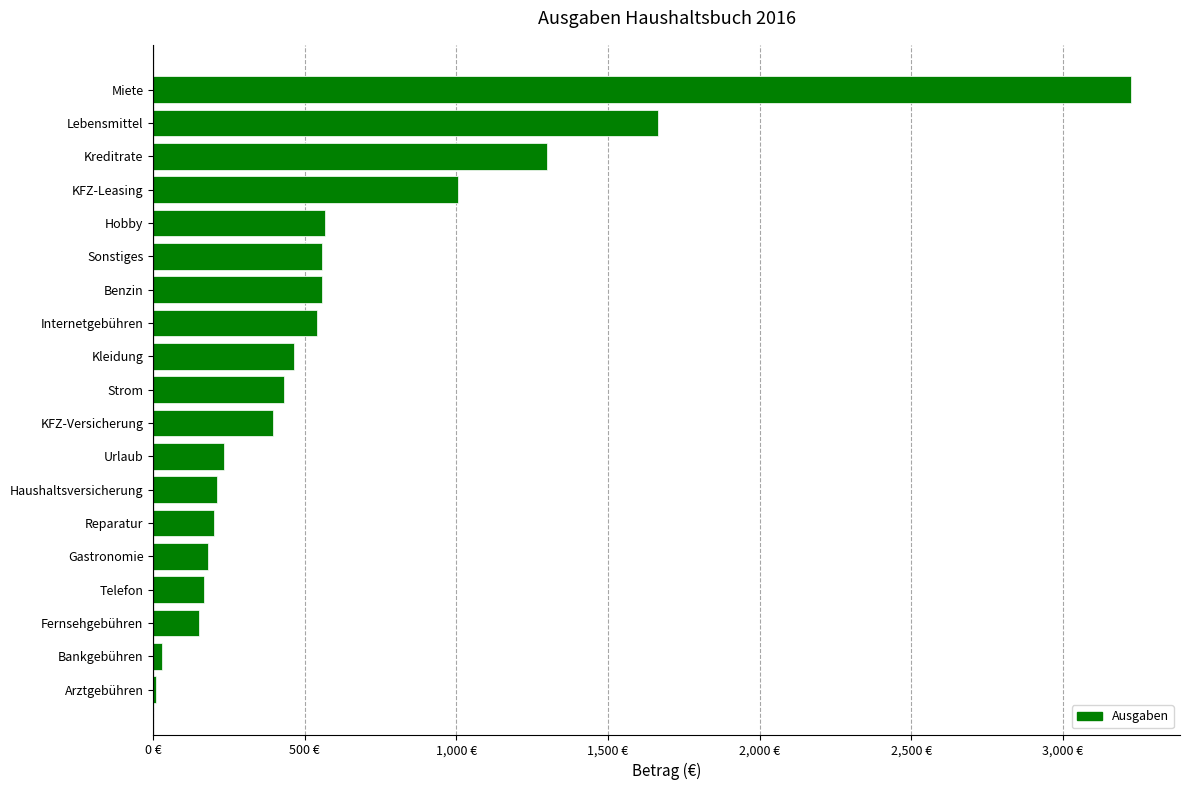

What is the sum of all values?

11882.4